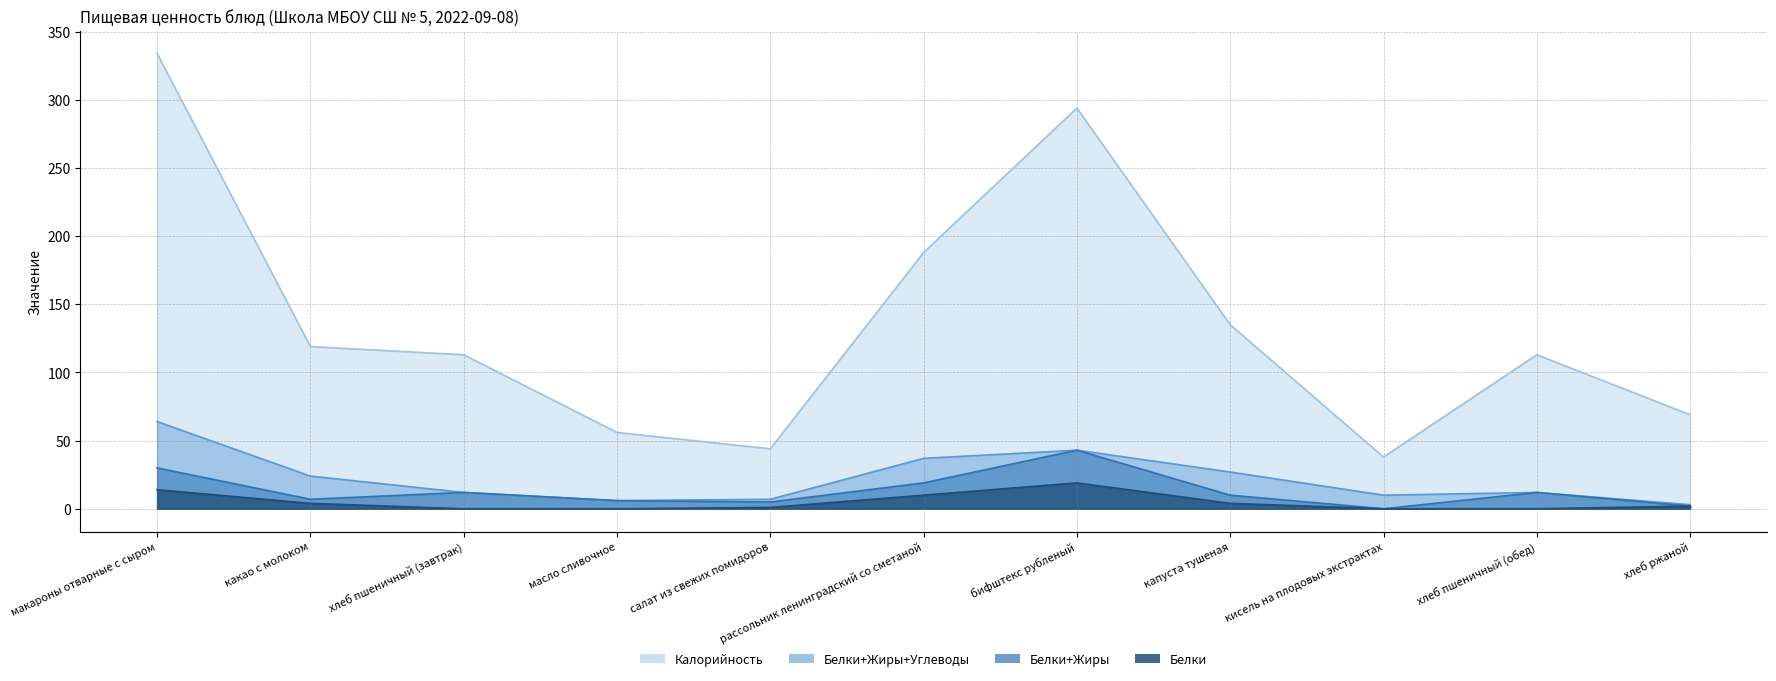

Which series has the largest total across all categories?

Калорийность